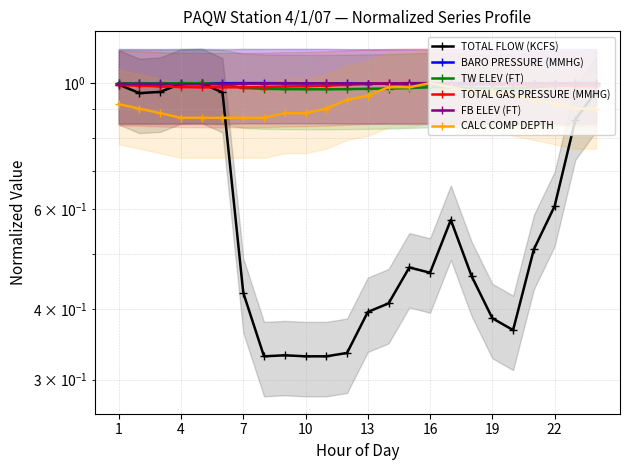

What is the label of the 3rd point from the left?

7